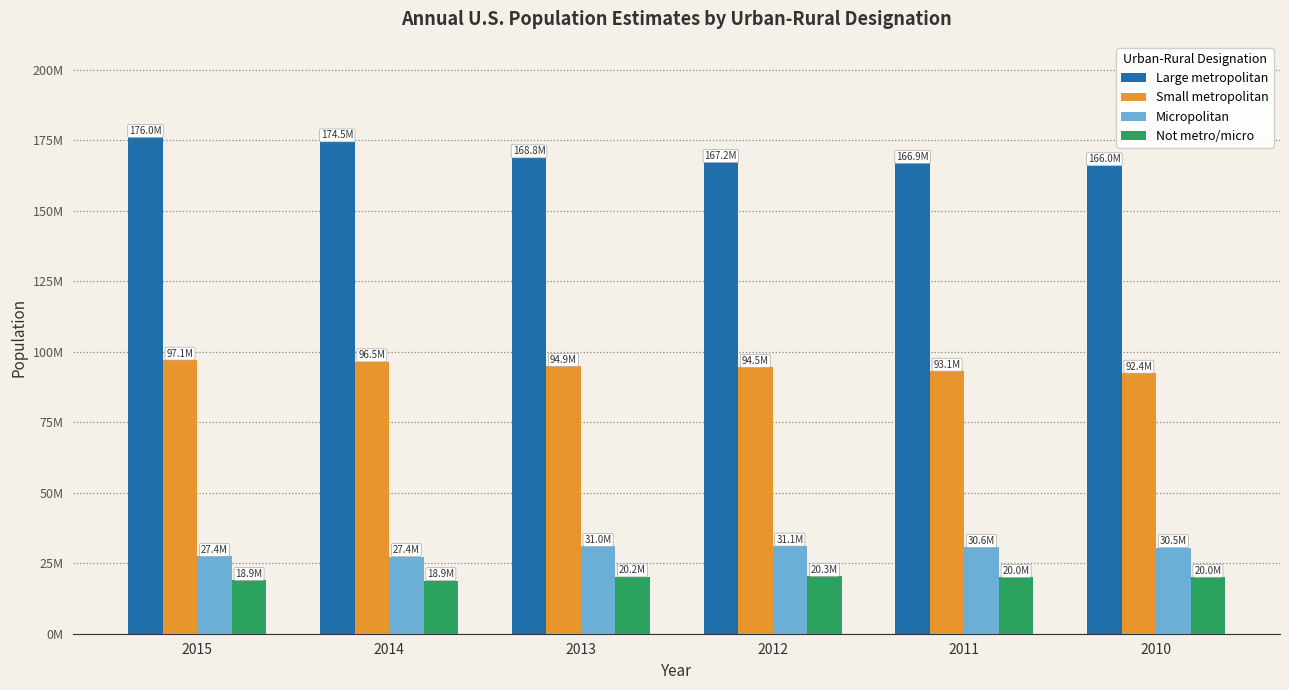

What is the average value of the Not metro/micro series?

19725259